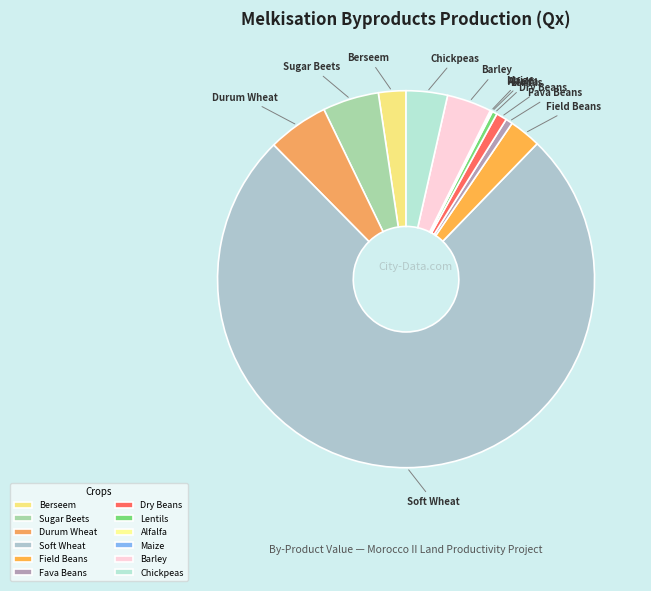

Between Chickpeas and Fava Beans, which is larger?

Chickpeas